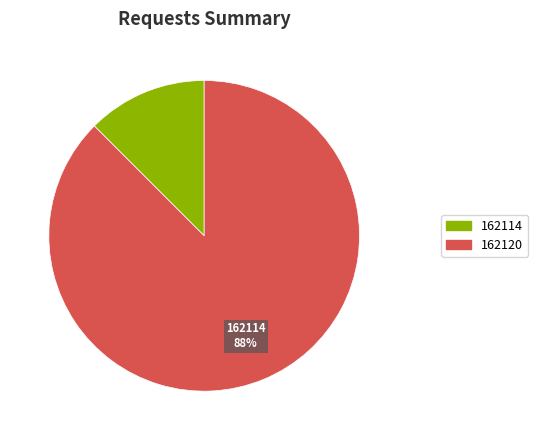

Is the sum of 162120 and 162114 greater than half?

Yes